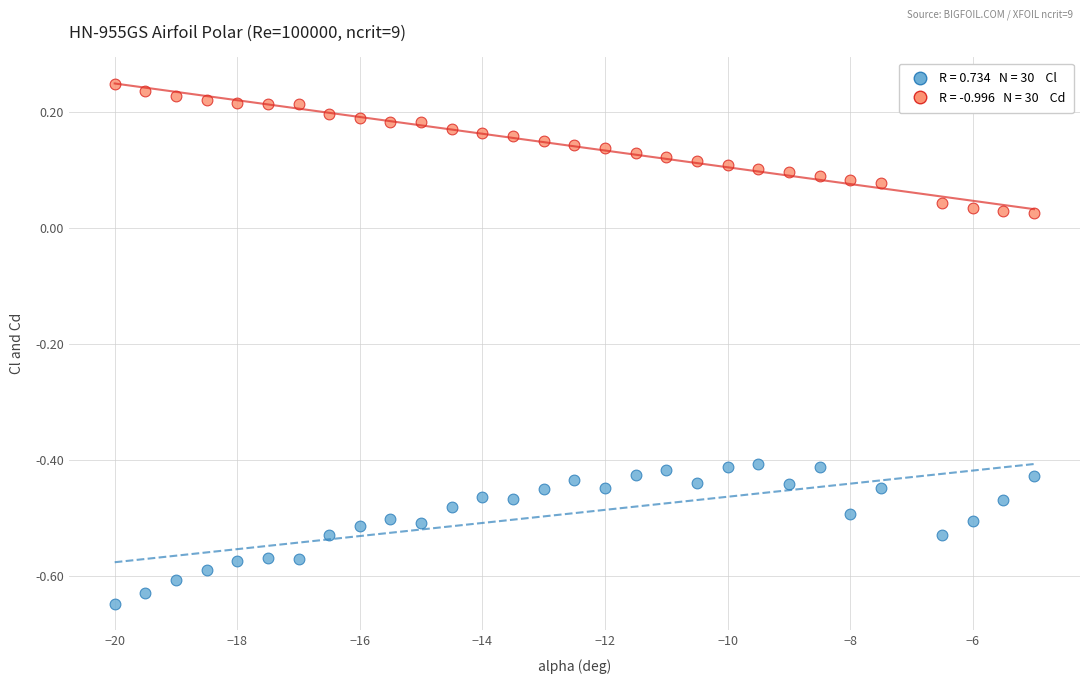

Across all data points, what is the range of Y values (max minus min)?

0.9